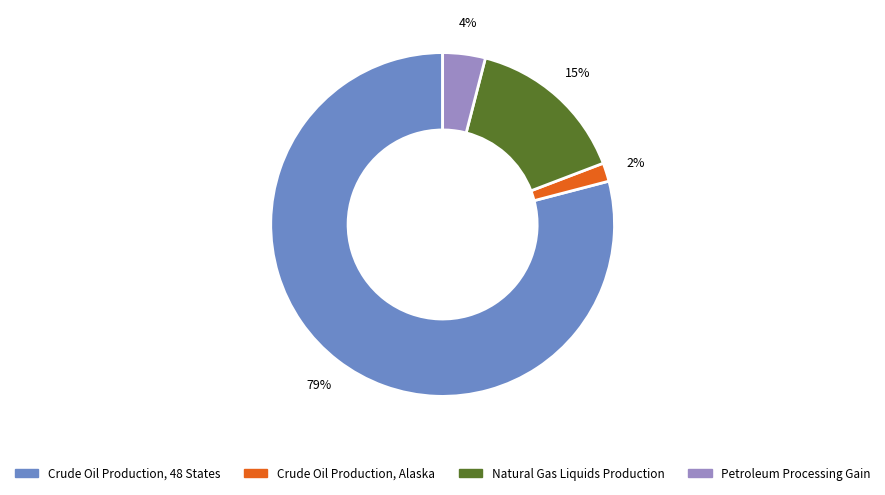

What is the largest slice in the pie chart?

Crude Oil Production, 48 States